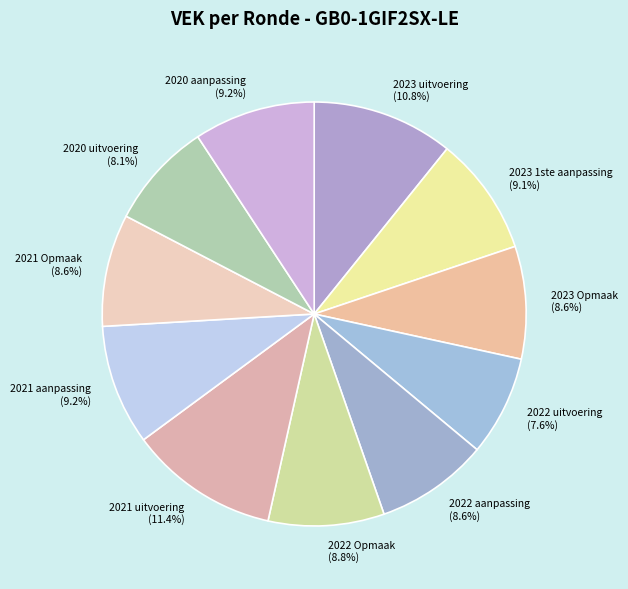

How many slices are in this pie chart?

11